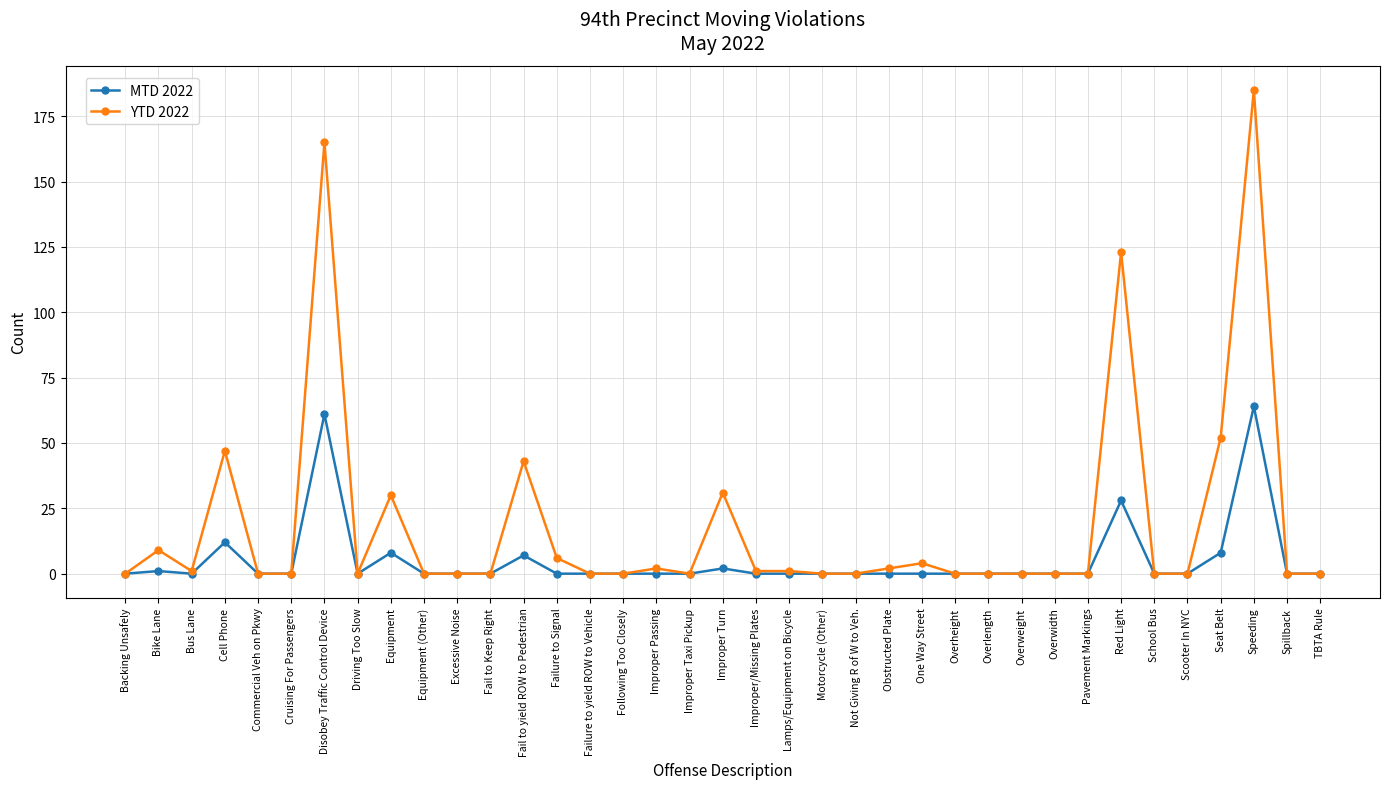

What position from the right is Not Giving R of W to Veh.?

15